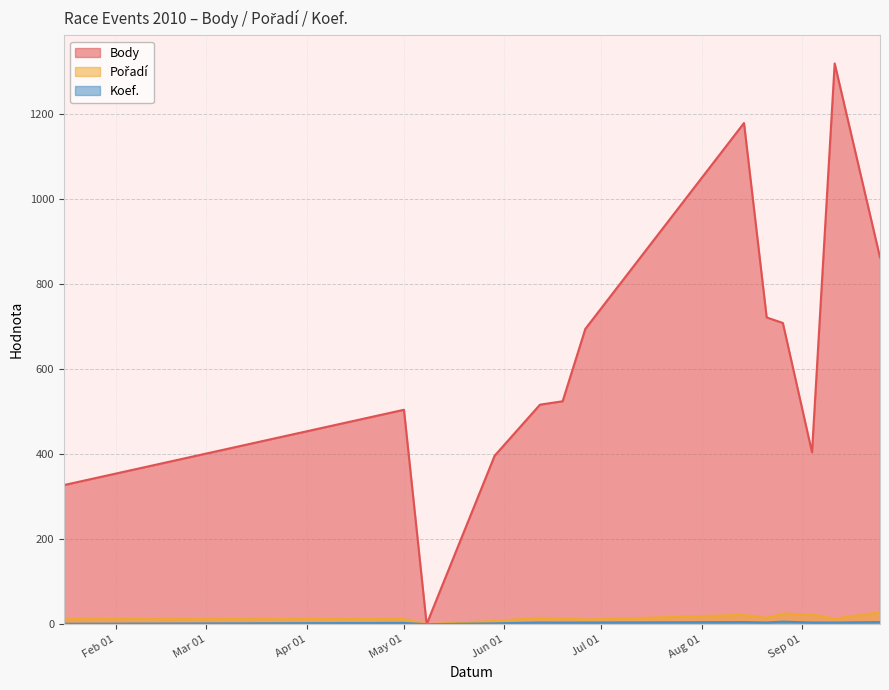

What are all the series names shown in the legend?

Body, Pořadí, Koef.